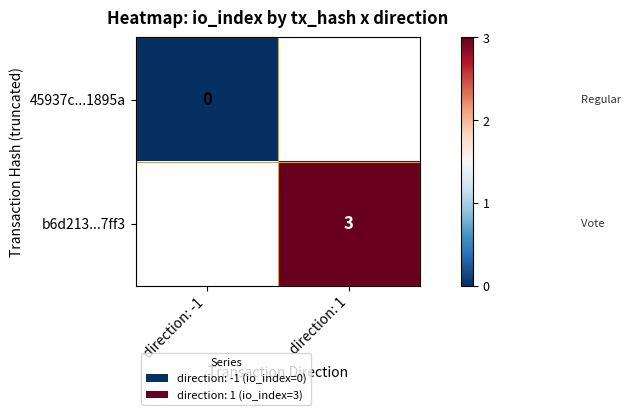

True or false: b6d213...7ff3 has a value of 2.0 at direction: 1.

False